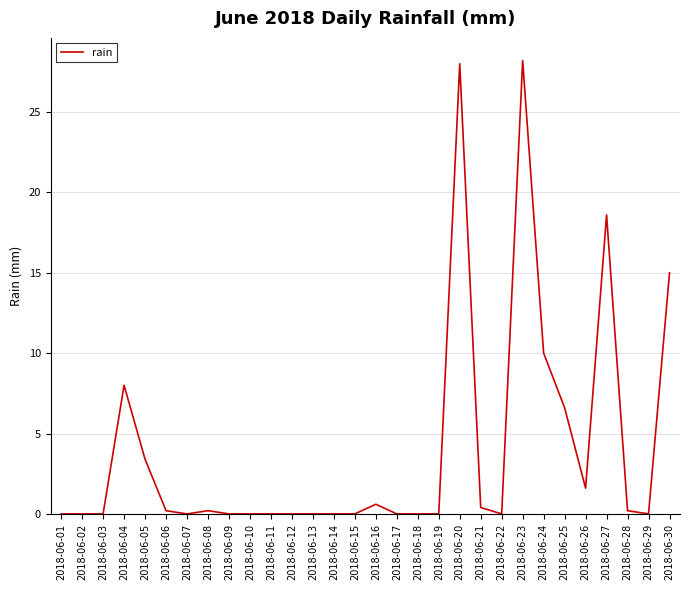

What is the difference between the values at 2018-06-17 and 2018-06-04?

8.0